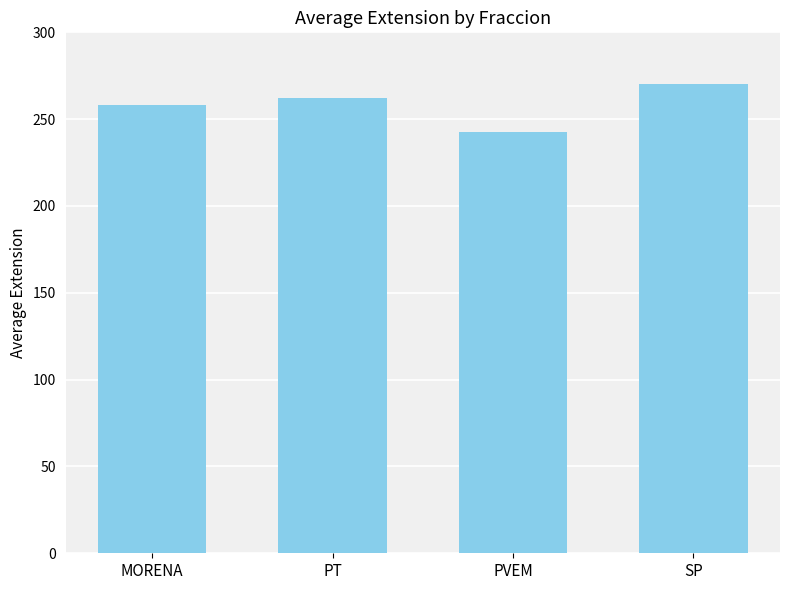

What is the difference between the values at PT and SP?

8.0